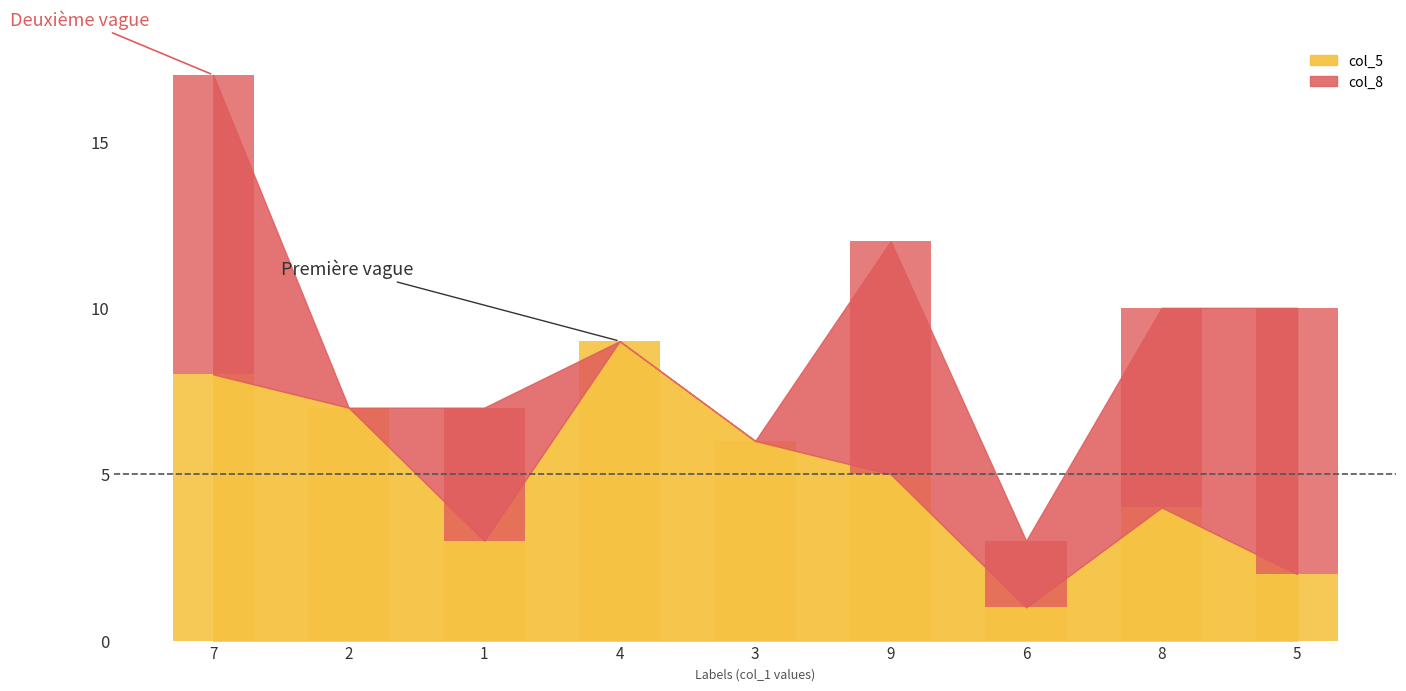

What is the sum of all values?

45